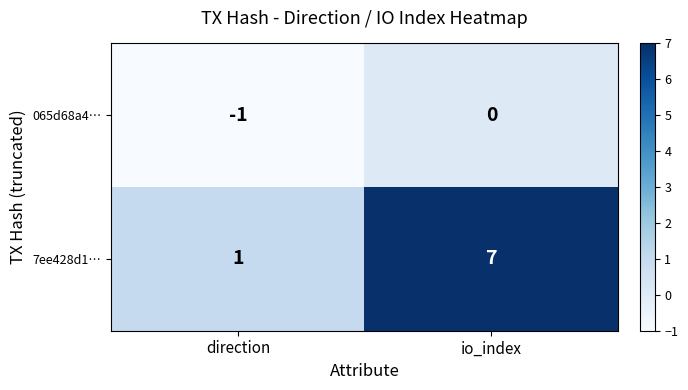

True or false: 7ee428d1… has a value of 1 at direction.

True